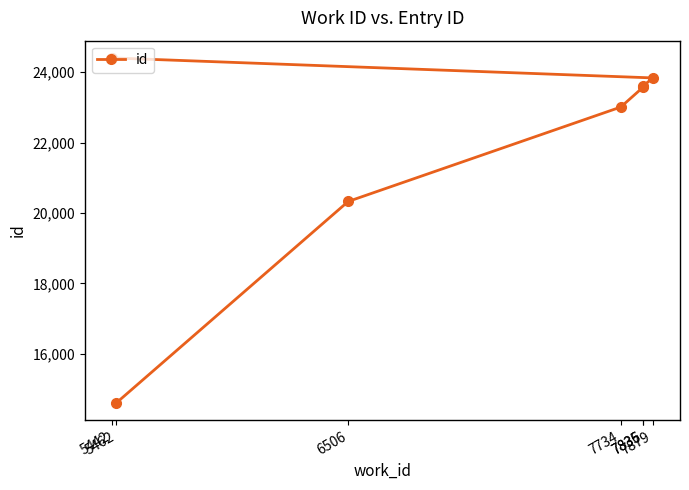

What is the approximate value at 7836?

23613